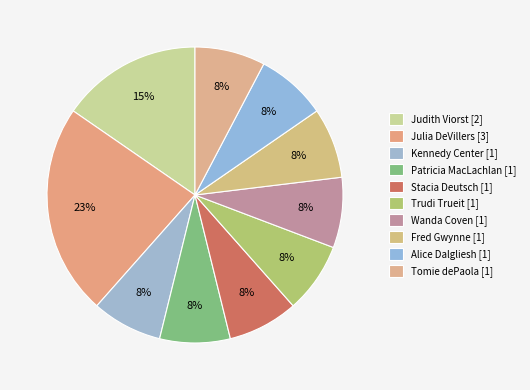

Between Stacia Deutsch [1] and Kennedy Center [1], which is larger?

Stacia Deutsch [1]